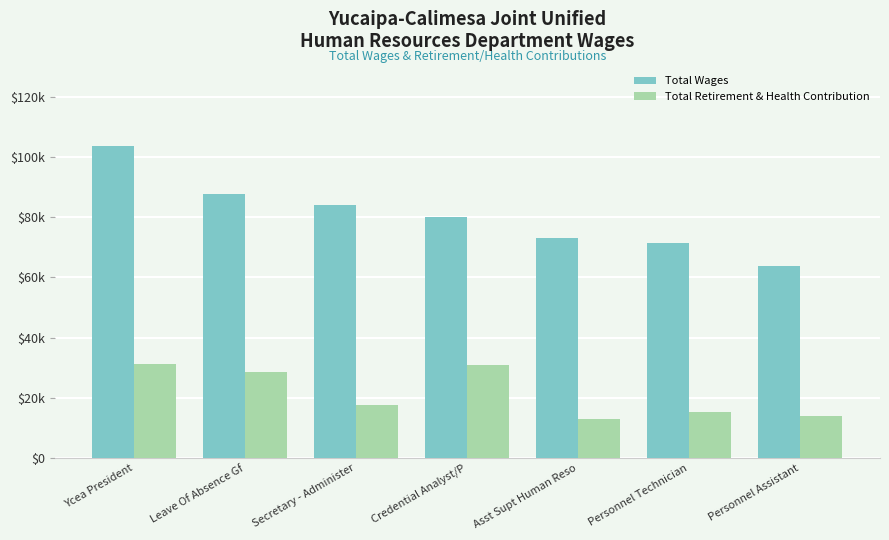

What is the label of the 6th bar from the right?

Leave Of Absence Gf